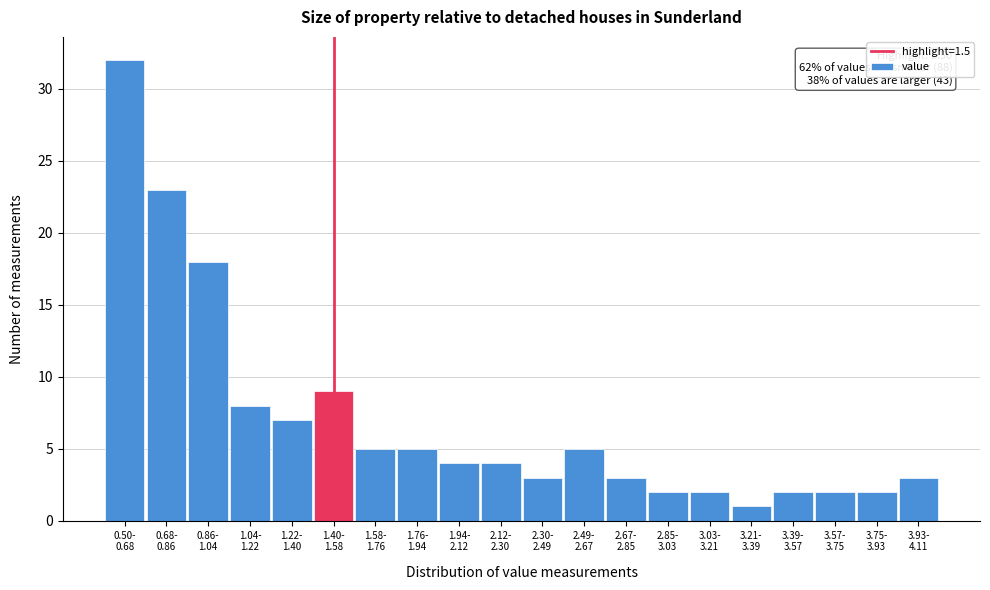

Reading right to left, transcribe all the data shown in this chart.

3	2	2	2	1	2	2	3	5	3	4	4	5	5	9	7	8	18	23	32